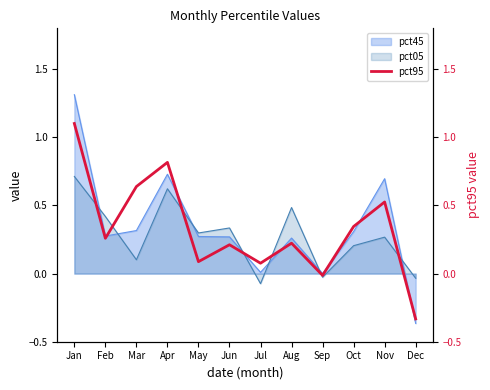

Reading right to left, extract all data points from this chart.

-0.3	0.5	0.3	-0.0	0.2	0.1	0.2	0.1	0.8	0.6	0.3	1.1